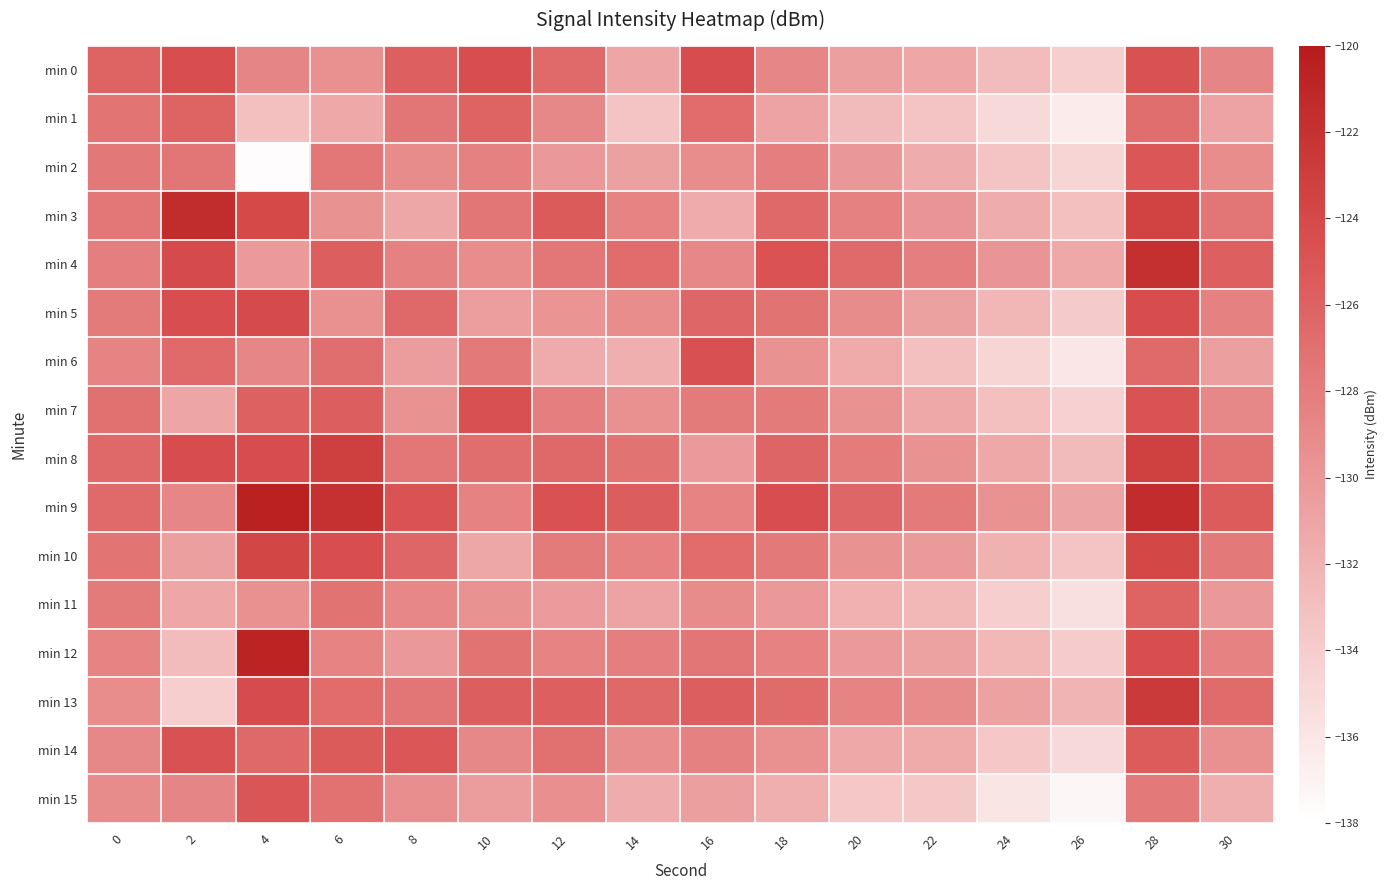

Rank the series by their maximum value, from highest to lowest.

min 9, min 12, min 3, min 4, min 13, min 8, min 10, min 5, min 0, min 6, min 7, min 14, min 15, min 2, min 1, min 11